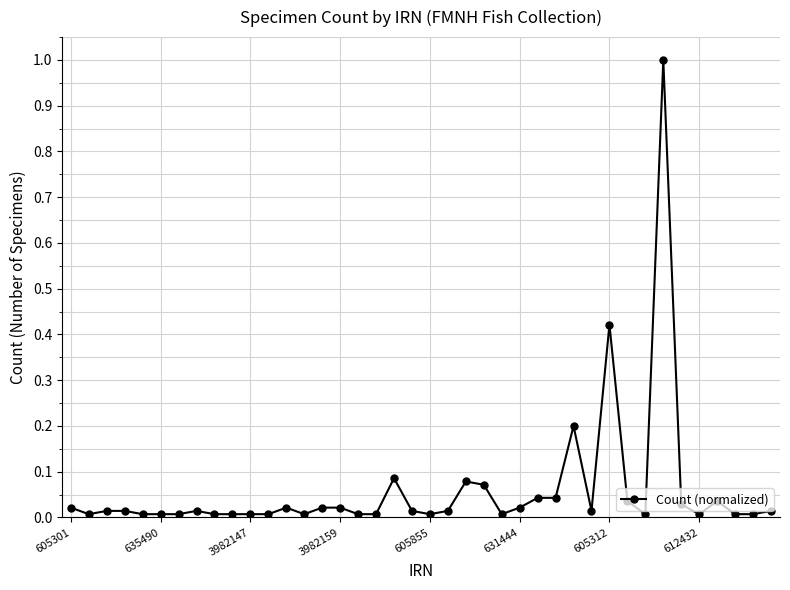

What is the value of the 29th point from the left?

0.2